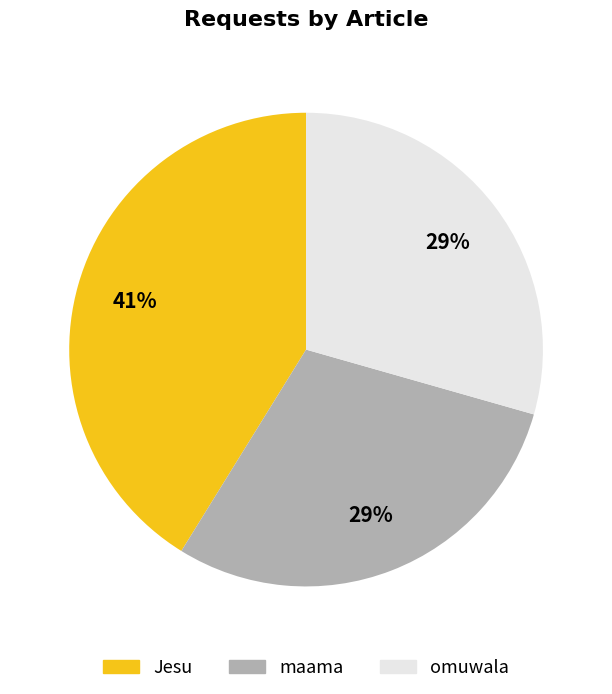

The omuwala slice represents 29% of the pie. True or false?

True